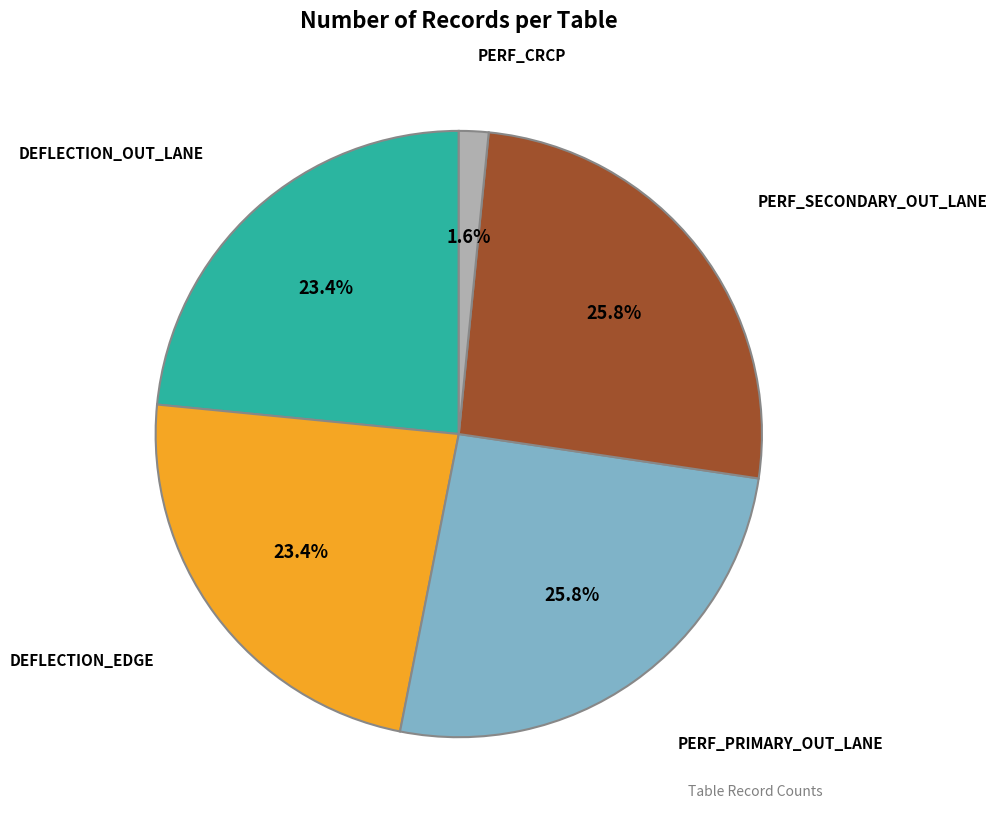

Is there any slice that represents more than half of the pie?

No